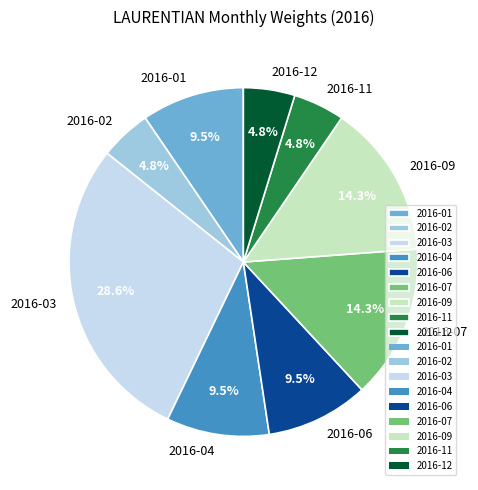

What is the ratio of the value at 2016-04 to the value at 2016-11?

2.0